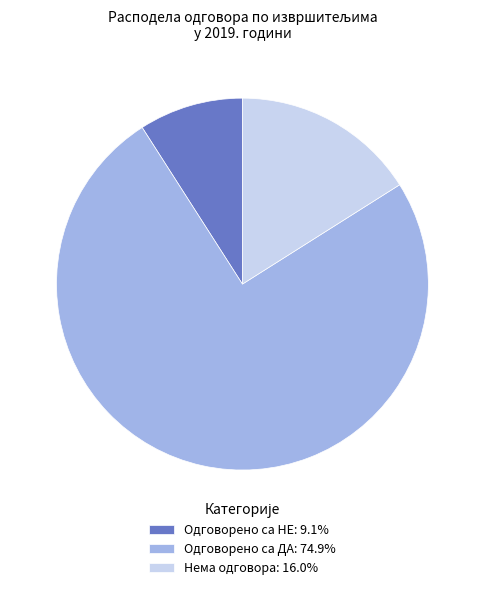

What is the majority slice?

Одговорено са ДА